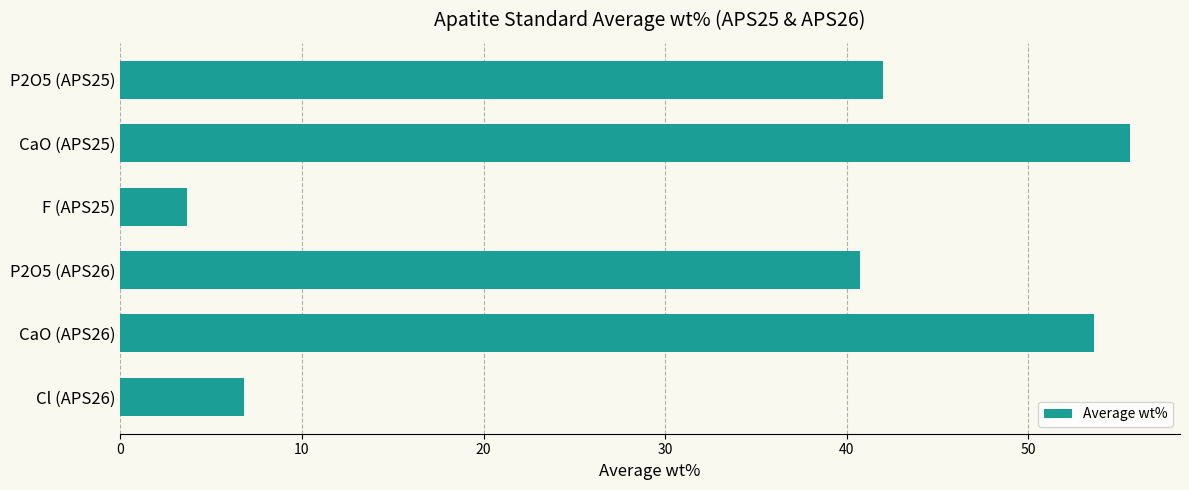

List the labels in order of value, largest first.

CaO (APS25), CaO (APS26), P2O5 (APS25), P2O5 (APS26), Cl (APS26), F (APS25)